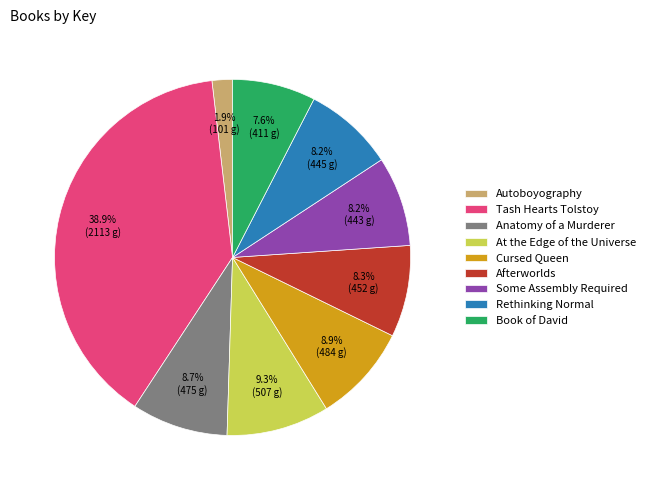

How many slices are in this pie chart?

9